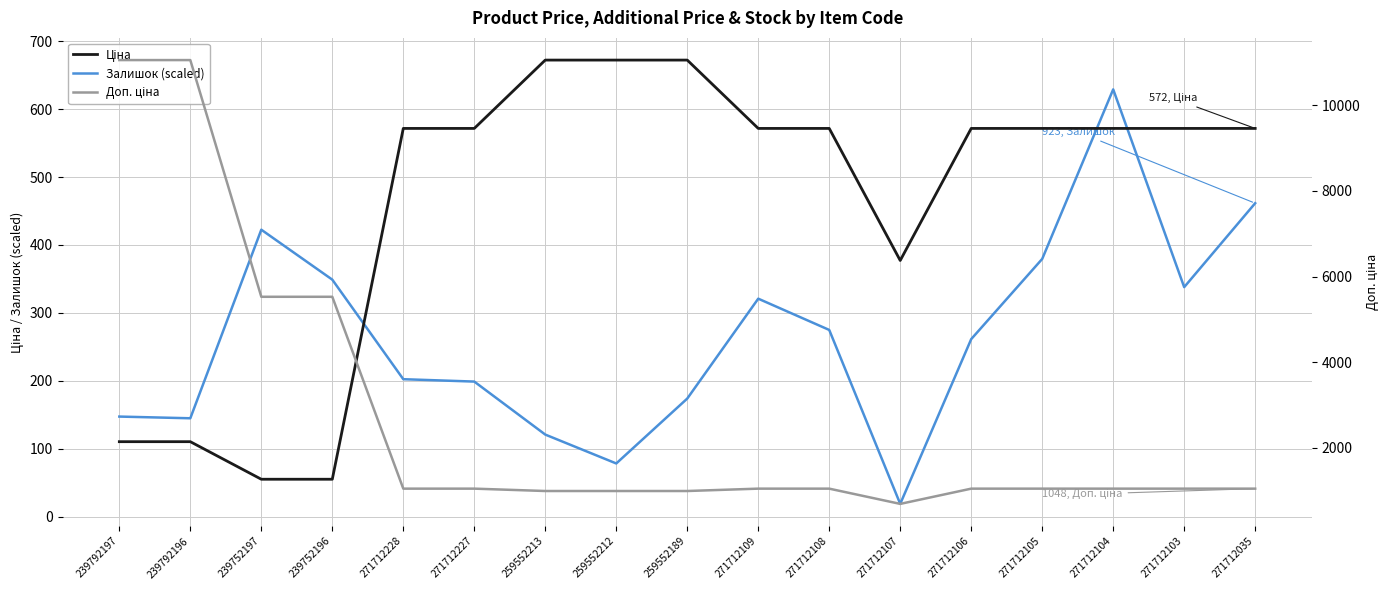

Which has a higher value, 271712109 or 239752197?

271712109